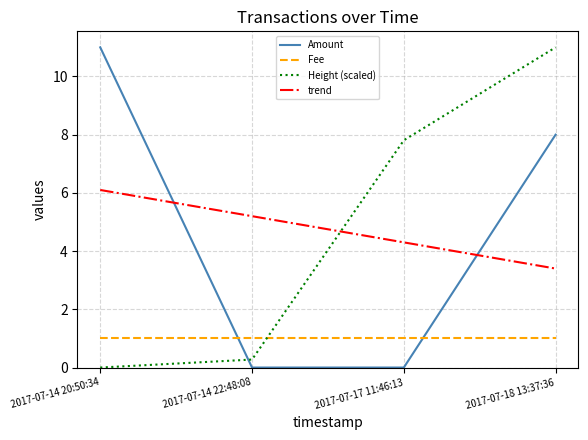

Reading left to right, what are all the values shown in this chart?

Amount: 11.0	0.0	0.0	8.0
Fee: 1.0	1.0	1.0	1.0
Height (scaled): 0.0	0.3	7.8	11.0
trend: 6.1	5.2	4.3	3.4